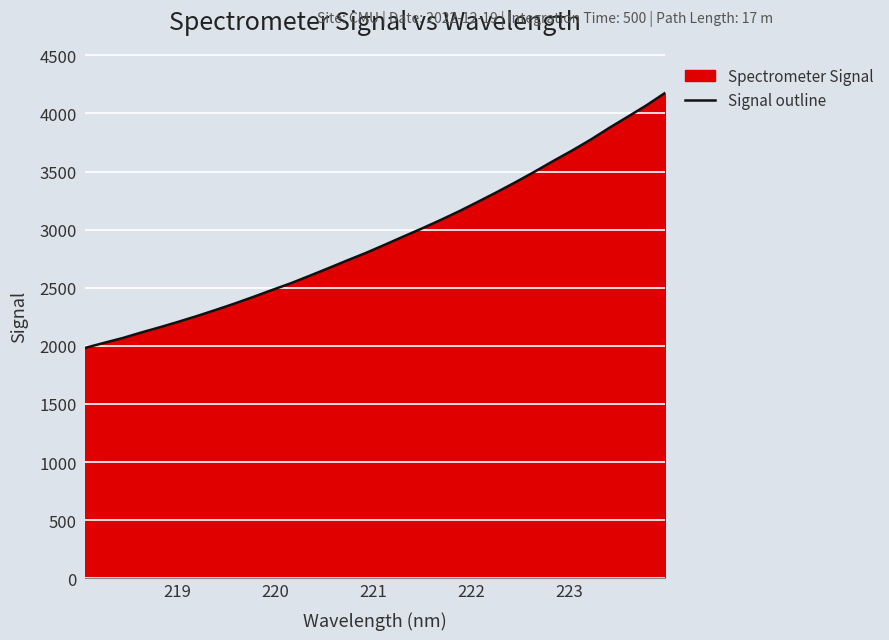

What is the difference between the maximum and minimum values?

2194.9